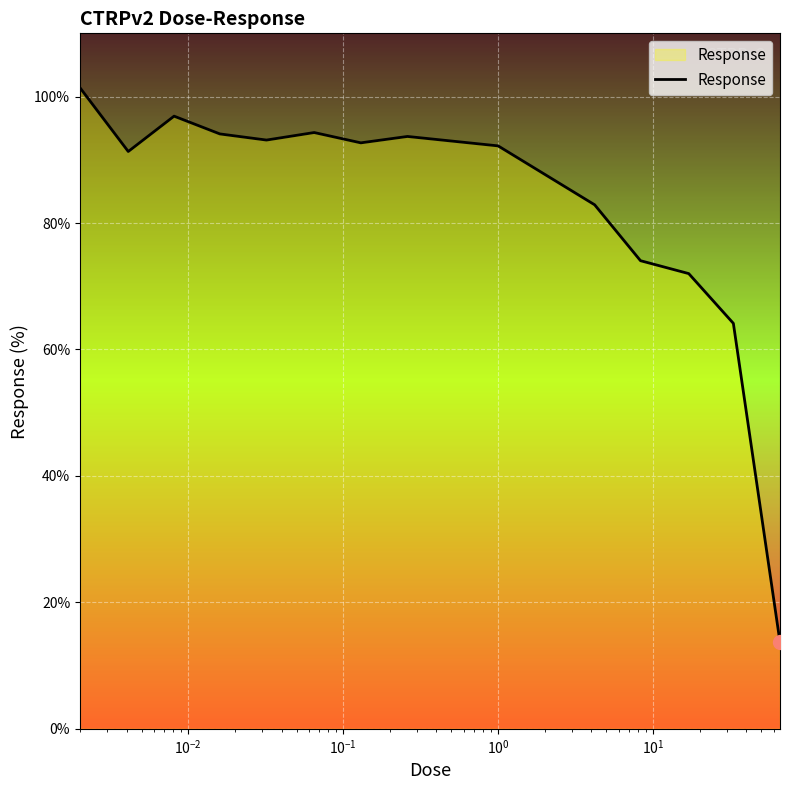

What is the smallest value displayed?

13.7